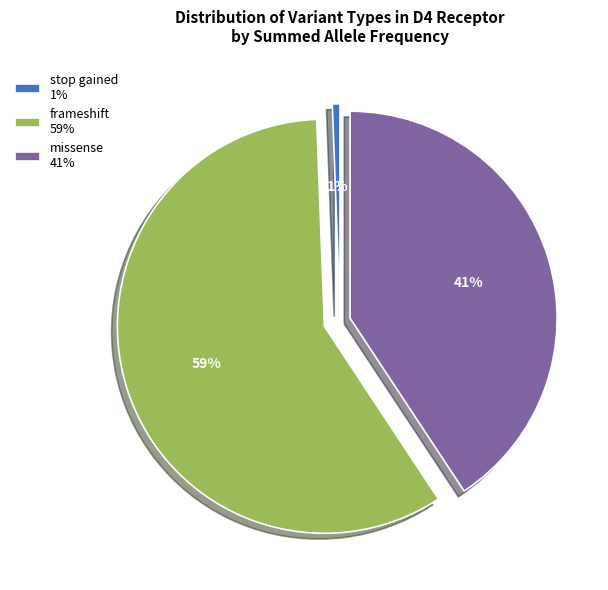

Between frameshift and missense, which is larger?

frameshift